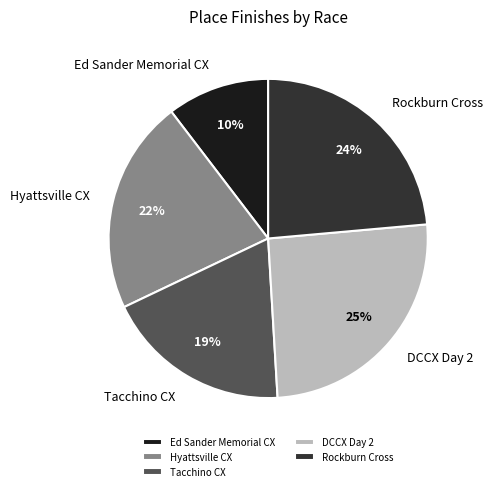

How many segments does this pie chart have?

5